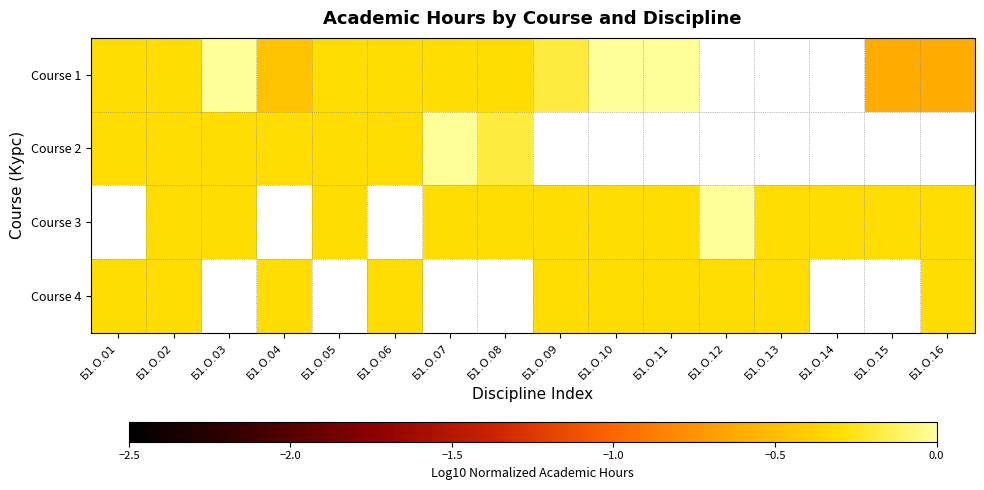

Which label corresponds to the largest value in the chart?

Б1.О.03